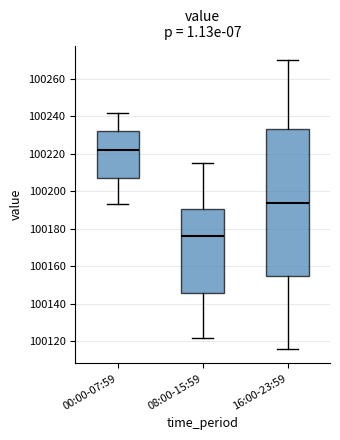

Which box has the lowest median line?

08:00-15:59